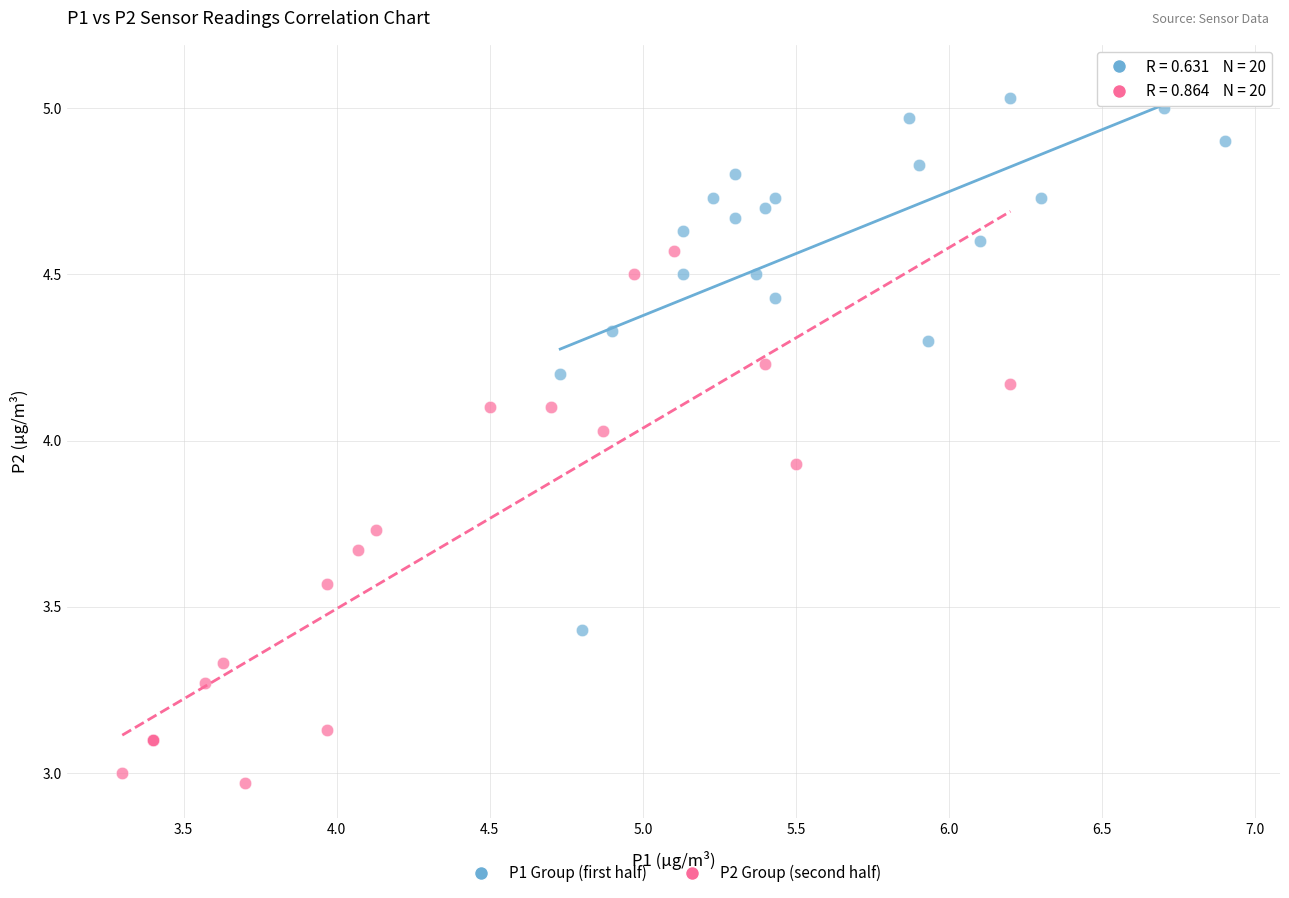

Which series reaches the minimum Y coordinate?

P2 Group (second half)